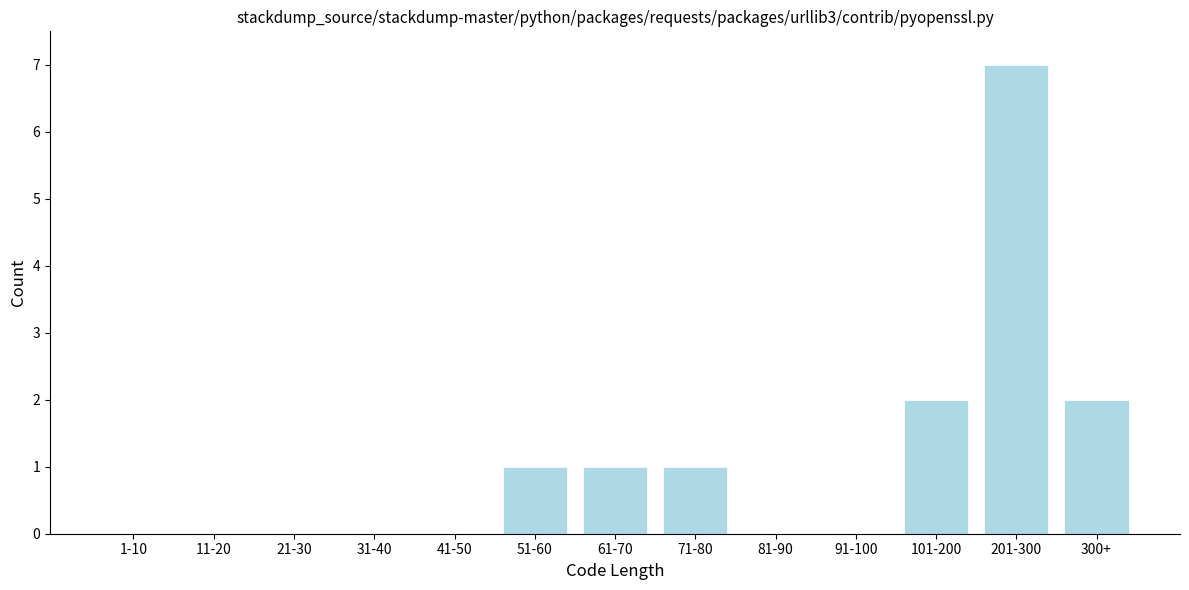

Reading right to left, extract all data points from this chart.

300+=2	201-300=7	101-200=2	91-100=0	81-90=0	71-80=1	61-70=1	51-60=1	41-50=0	31-40=0	21-30=0	11-20=0	1-10=0